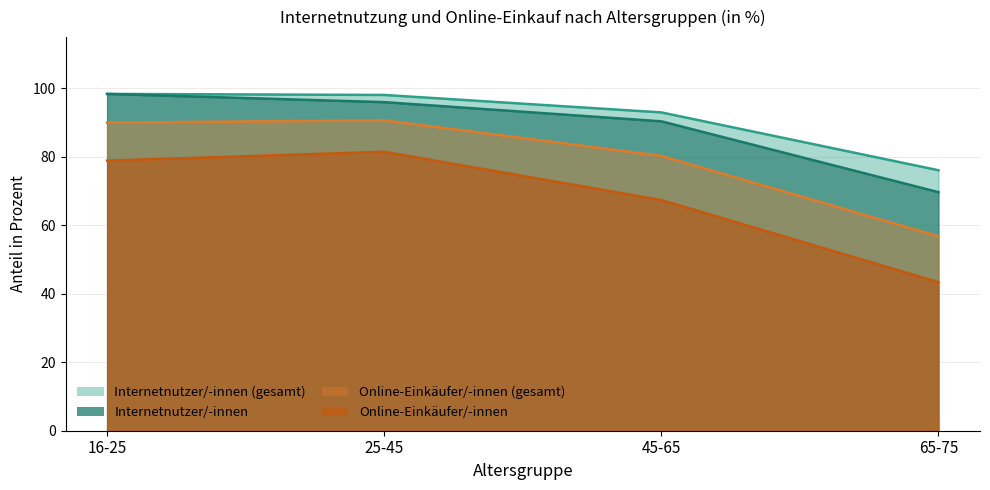

Reading left to right, extract all data points from this chart.

Internetnutzer/-innen (Obergrenze): 98.4	98.1	93.0	76.1
Internetnutzer/-innen (letzte 3 Monate): 98.4	96.0	90.4	69.7
Online-Einkäufer/-innen (Obergrenze): 90.0	90.7	80.3	56.8
Online-Einkäufer/-innen (letzte 3 Monate): 78.9	81.5	67.4	43.4